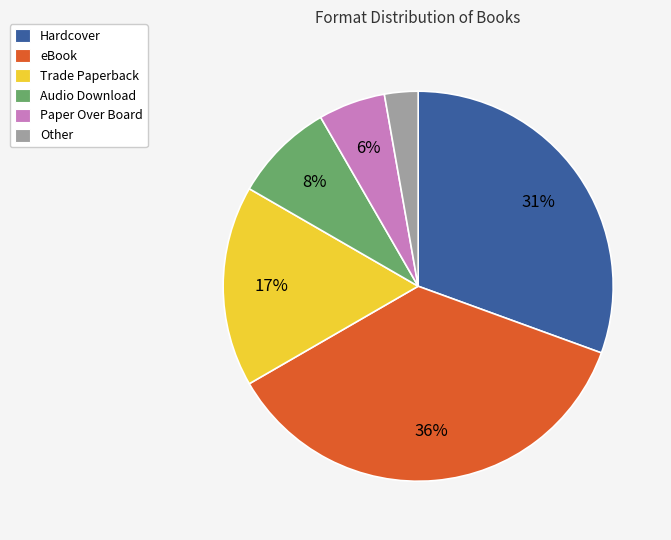

Do eBook and Other together represent more than half of the pie?

No